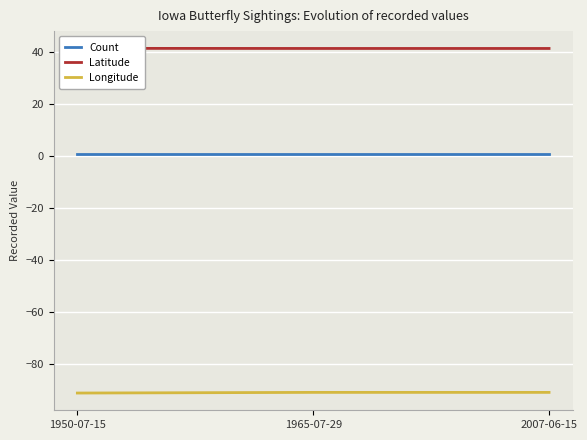

The value of Longitude at 1950-07-15 is -161.1. True or false?

False